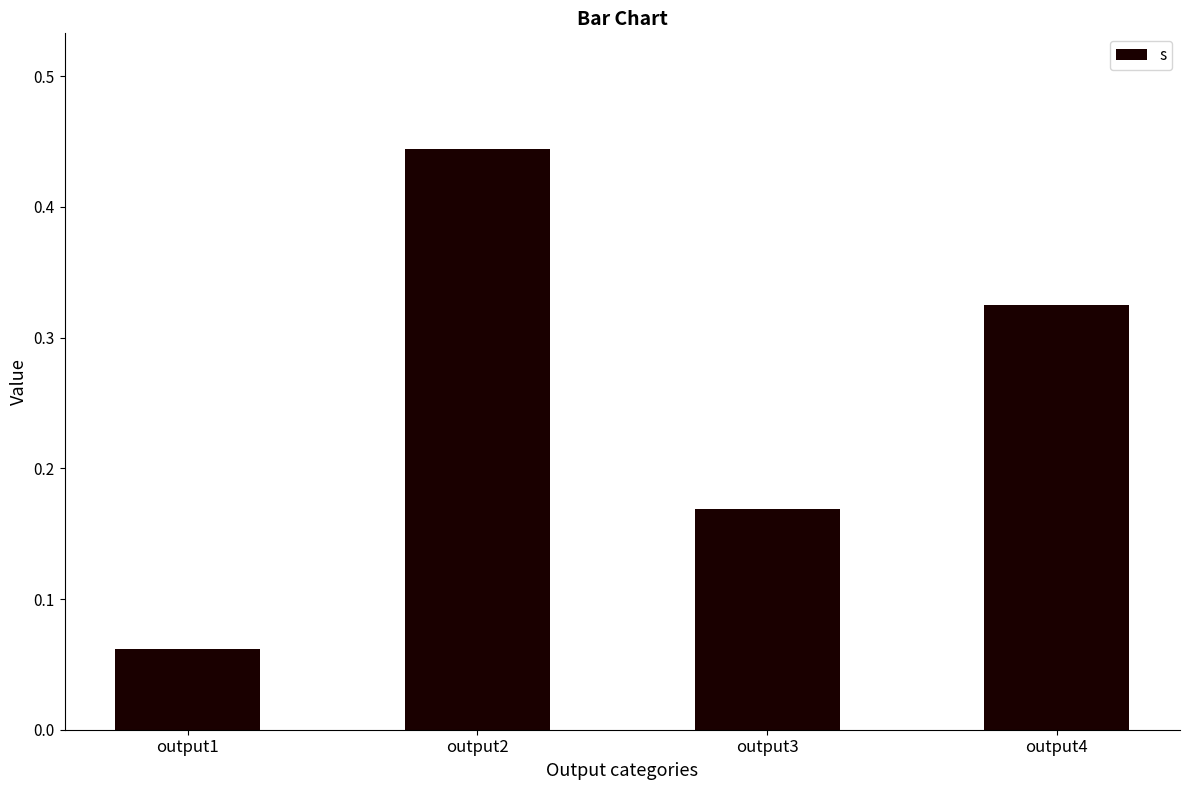

How many categories are shown in the chart?

4